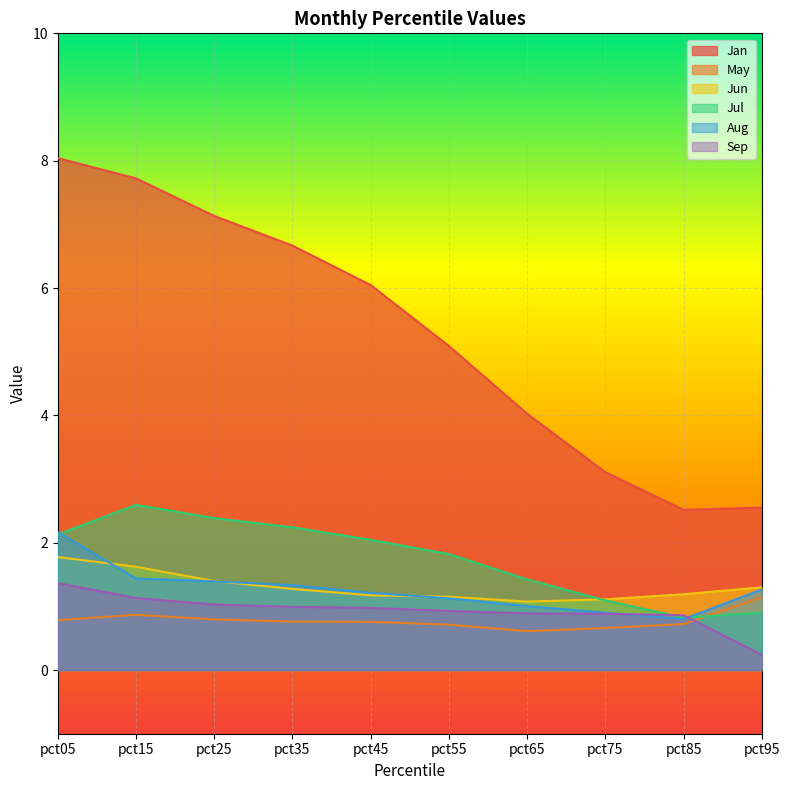

True or false: Jun and Jul intersect in this chart.

True